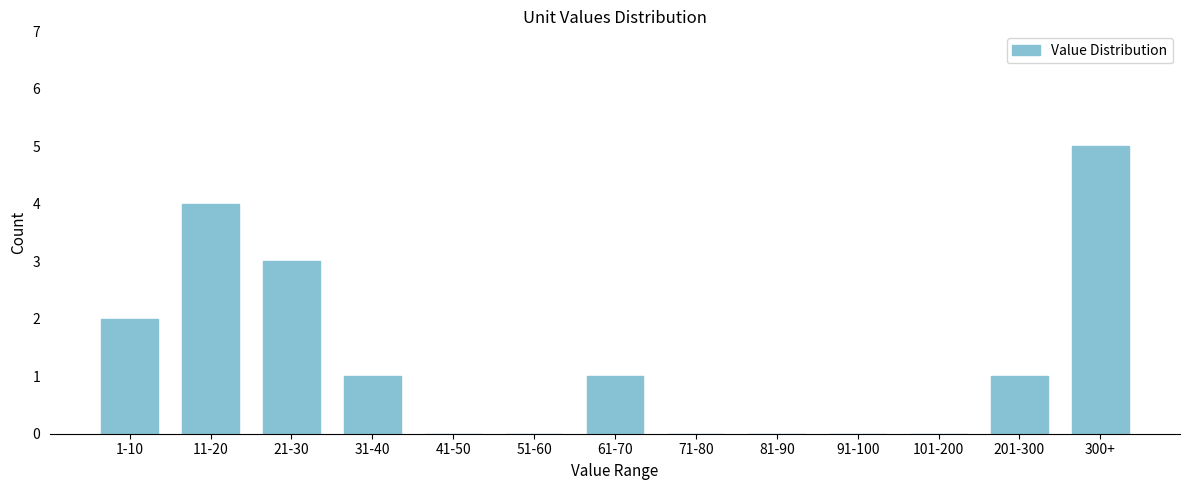

Reading left to right, extract all data points from this chart.

1-10=2	11-20=4	21-30=3	31-40=1	41-50=0	51-60=0	61-70=1	71-80=0	81-90=0	91-100=0	101-200=0	201-300=1	300+=5